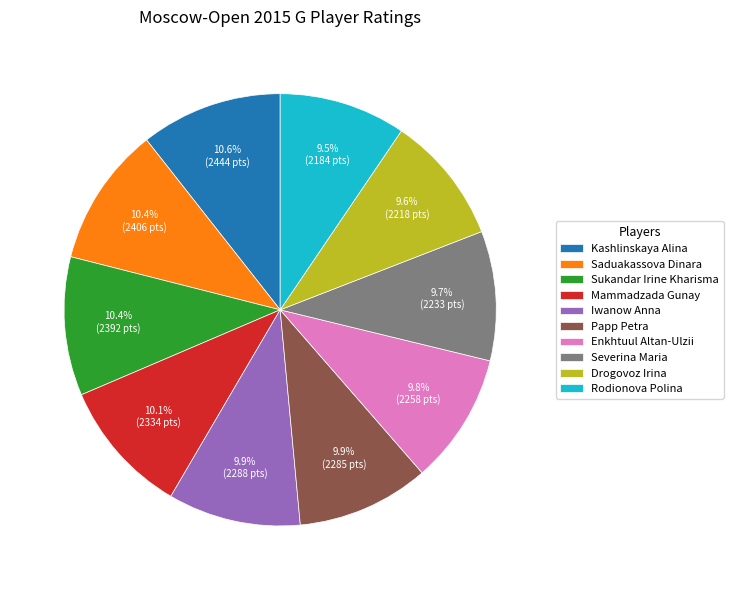

Combined, do Enkhtuul Altan-Ulzii and Kashlinskaya Alina account for over 50%?

No